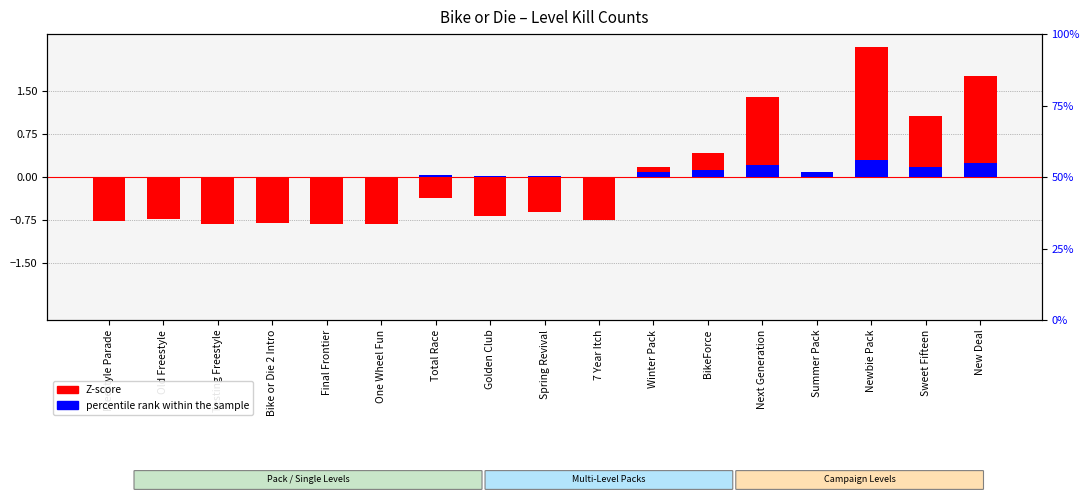

Is it true that Z-score equals -0.8 at Bike or Die 2 Intro?

True